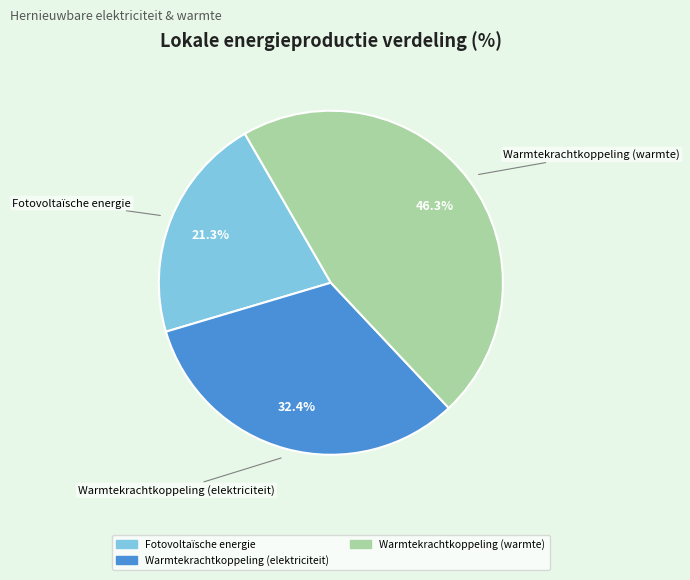

Is there a majority slice in this chart?

No